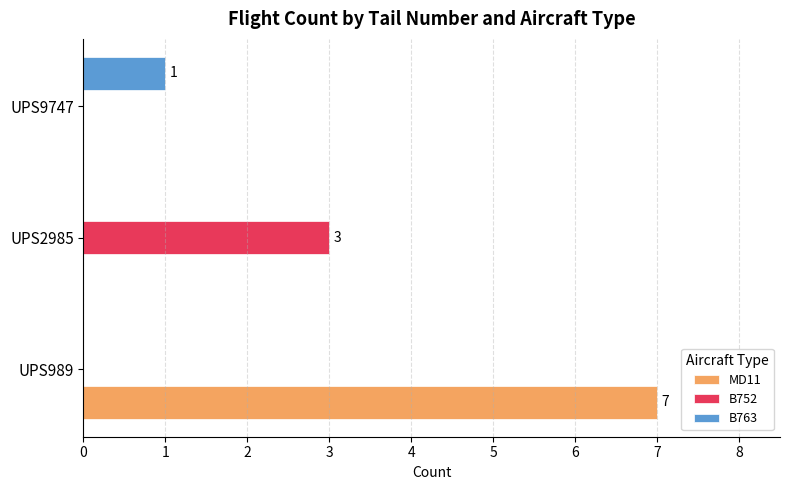

True or false: MD11 has a value of -2 at UPS2985.

False